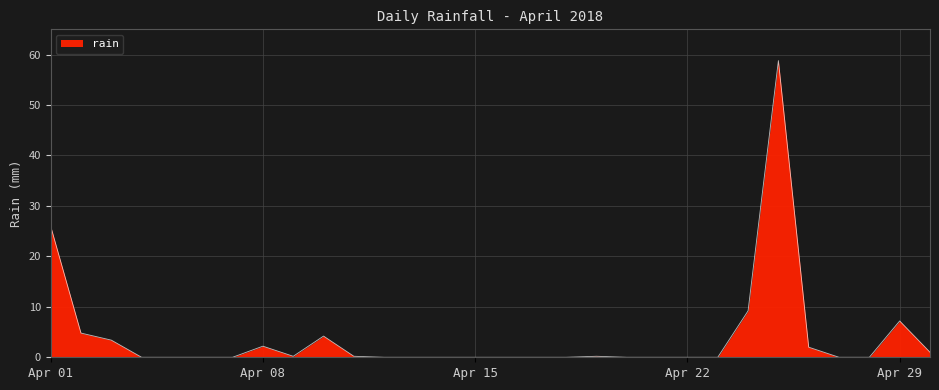

What is the maximum value shown in the chart?

58.8